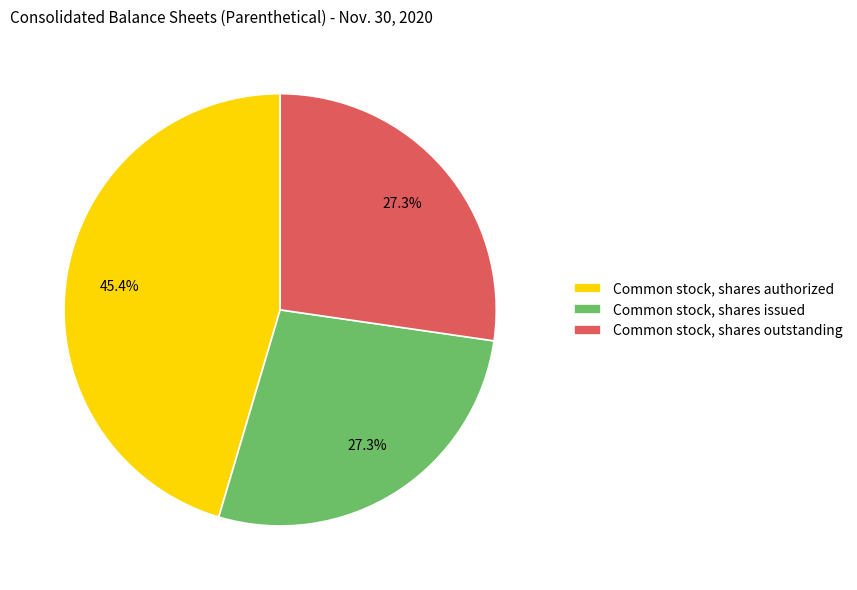

To the nearest percent, what percentage of the pie is Common stock, shares outstanding?

27%